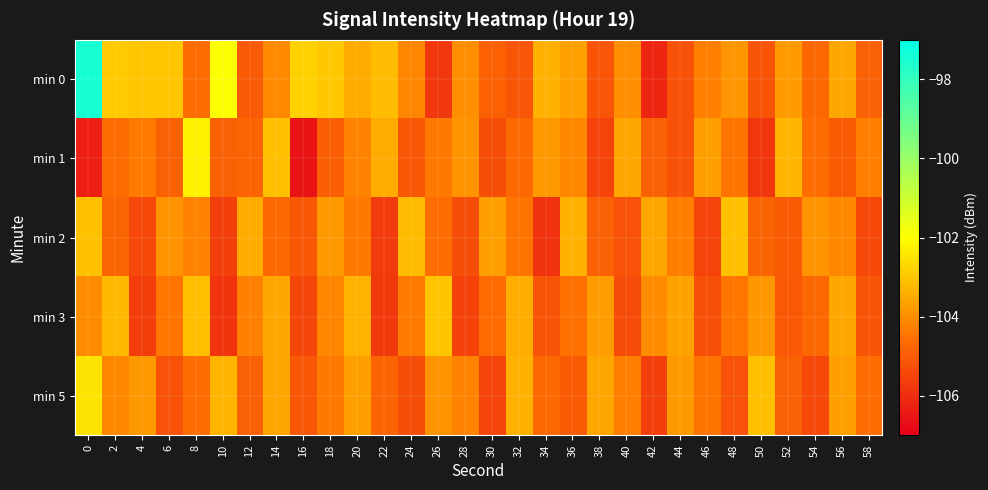

Which series has the largest total across all categories?

min 0